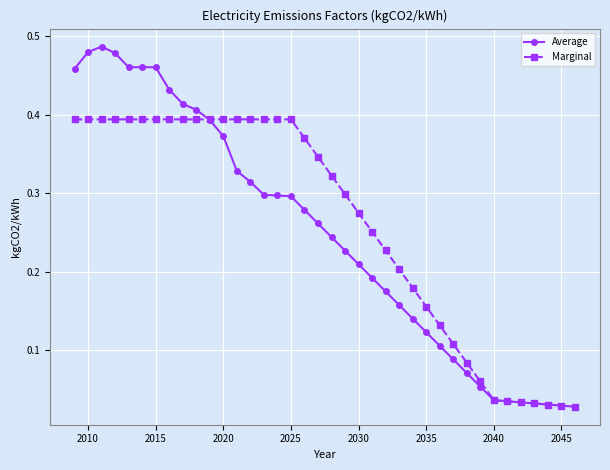

True or false: Average has more than 1 points higher than both neighbors.

True